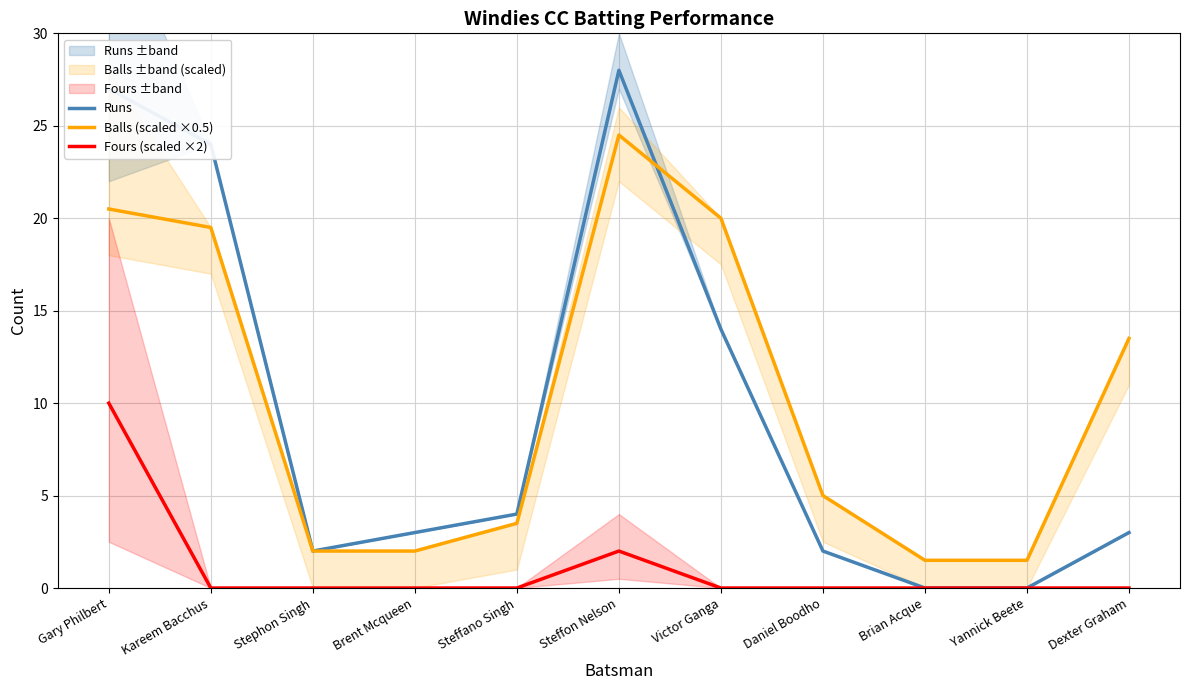

At which label is Fours (scaled ×2) closest to 5?

Steffon Nelson